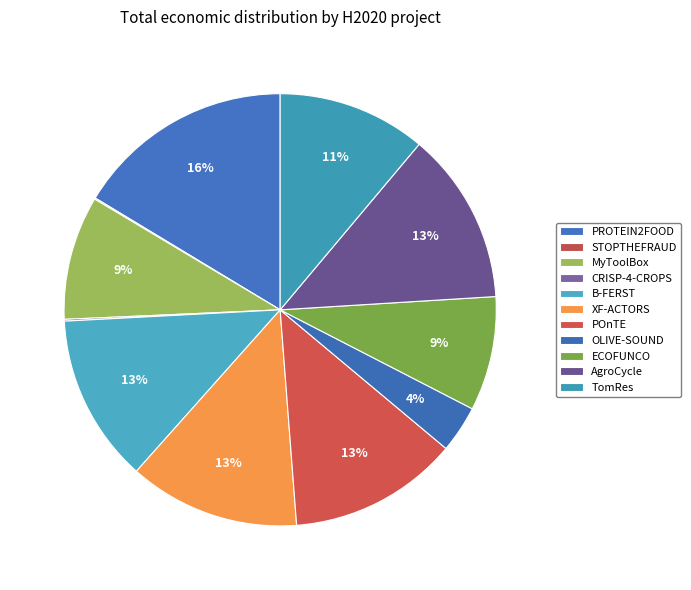

What percentage is the PROTEIN2FOOD slice, to the nearest percent?

16%